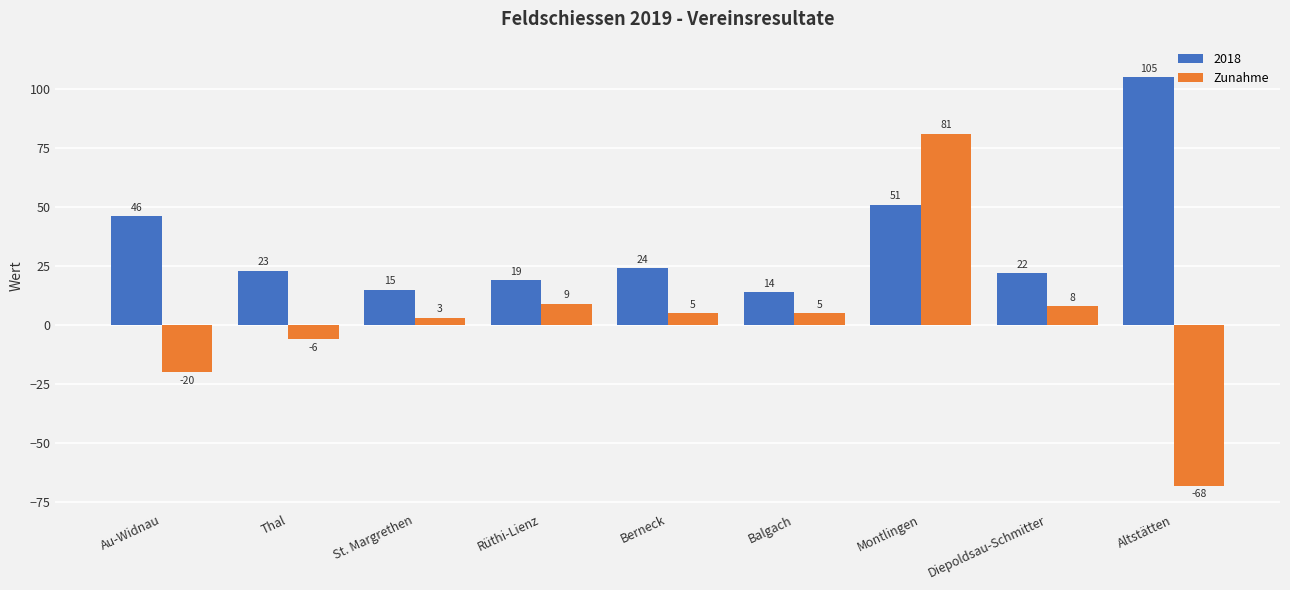

At which category does the chart reach its peak across all series?

Altstätten